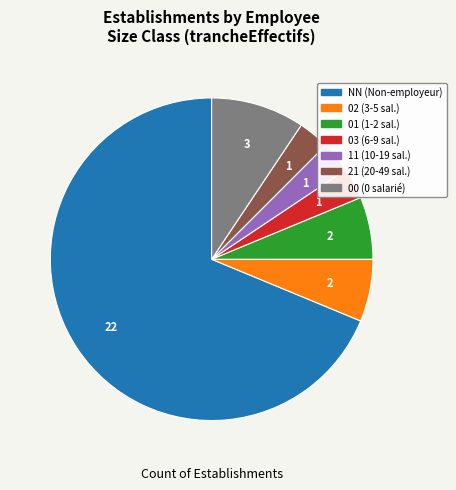

Is the sum of 00 (0 salarié) and NN (Non-employeur) greater than half?

Yes